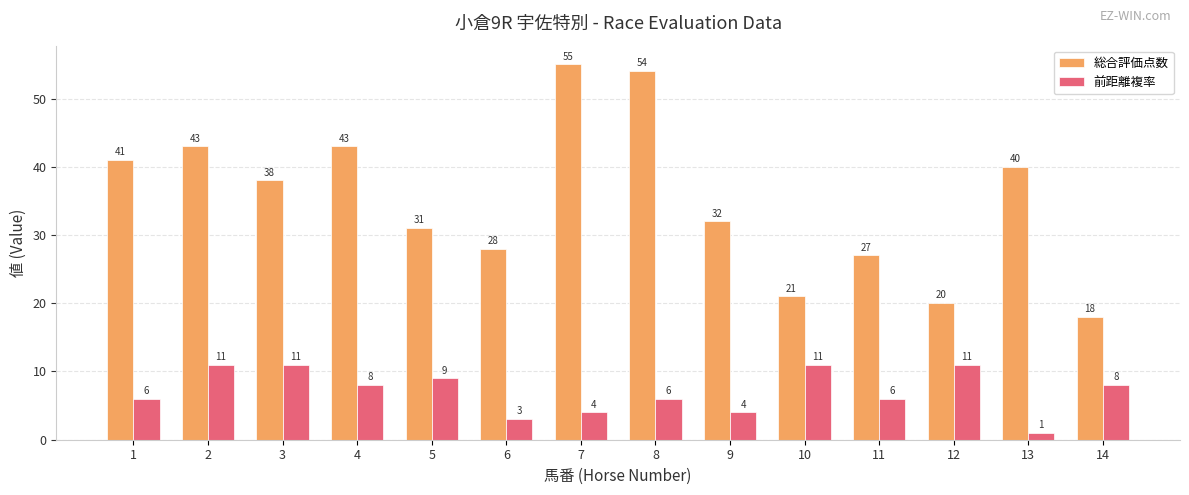

What is the value of the 前距離複率 bar at the 9th from the left?

4